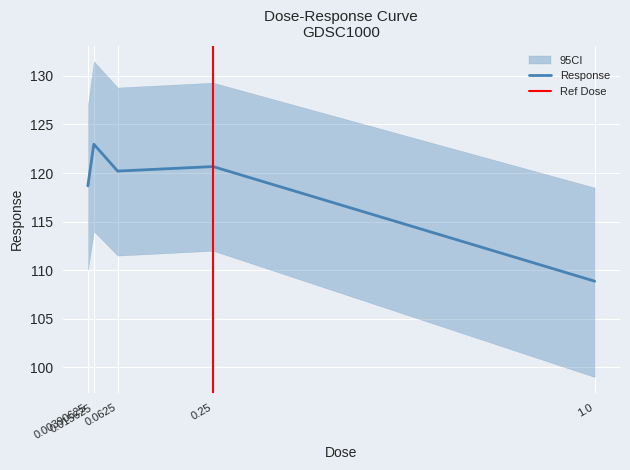

What is the label of the 3rd point from the right?

0.0625